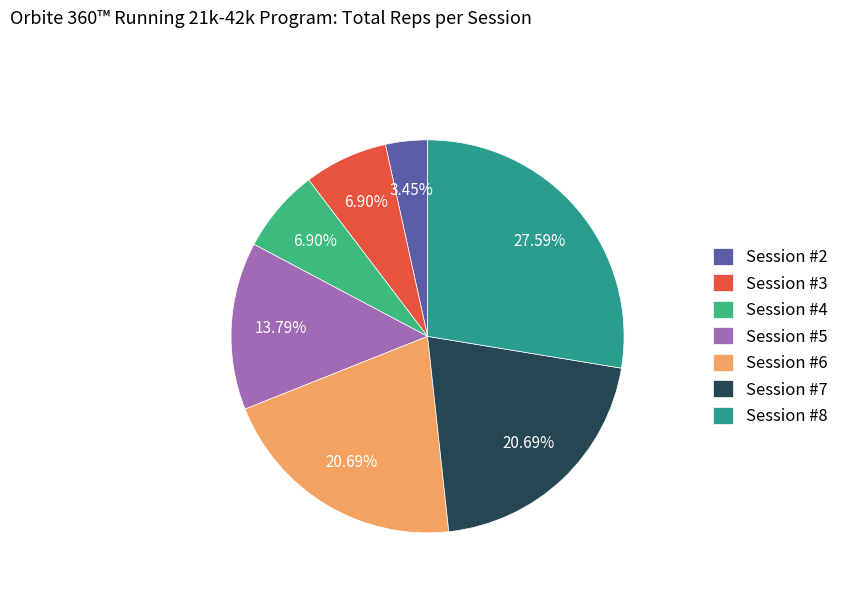

Count the number of slices in the pie.

7